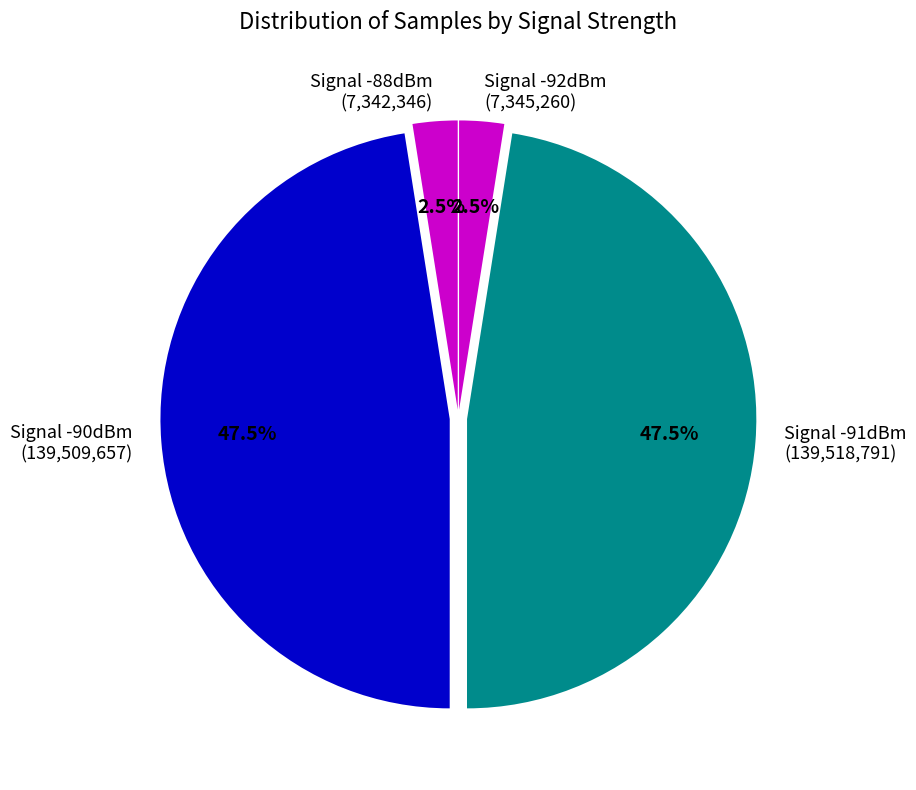

Count the number of slices in the pie.

4